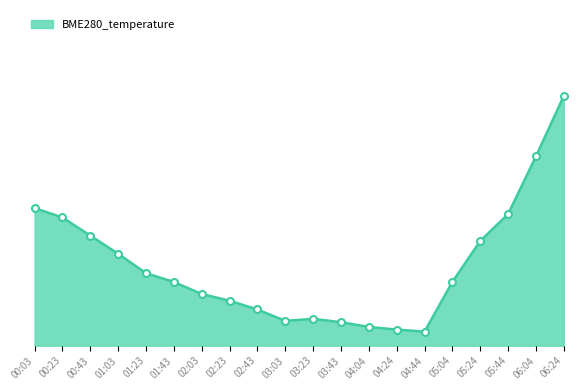

What is the value of the 13th point from the left?

0.3